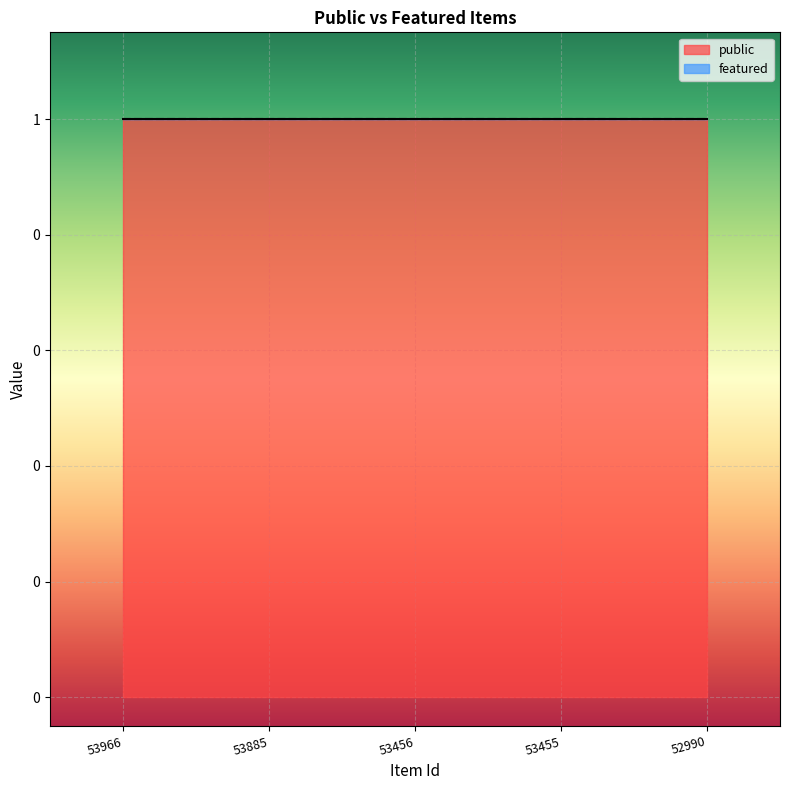

What is the value of the public point at the 5th from the left?

1